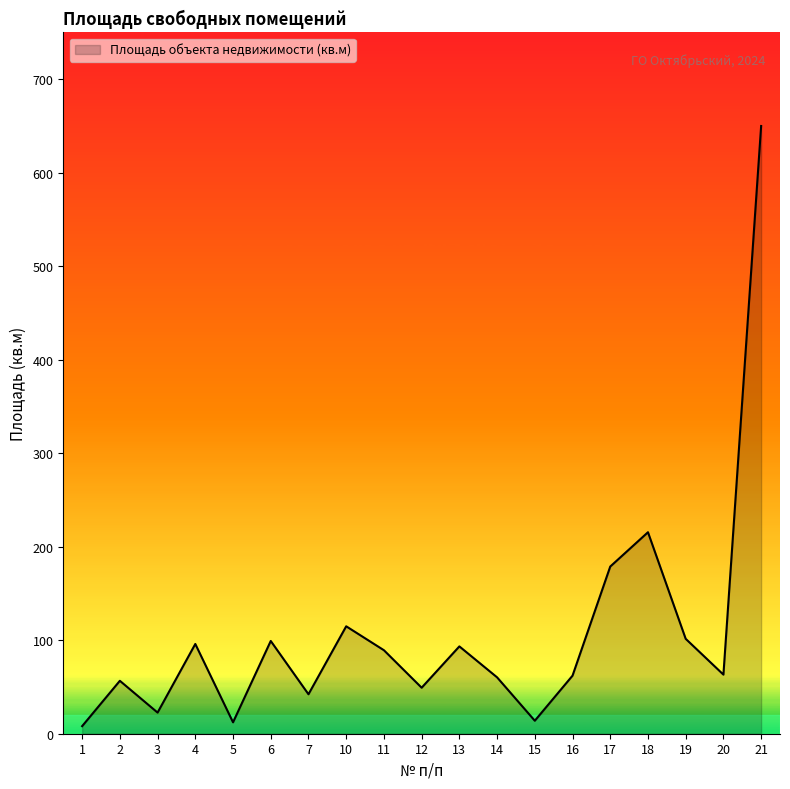

The chart shows a value of 13.9 at 15. True or false?

True